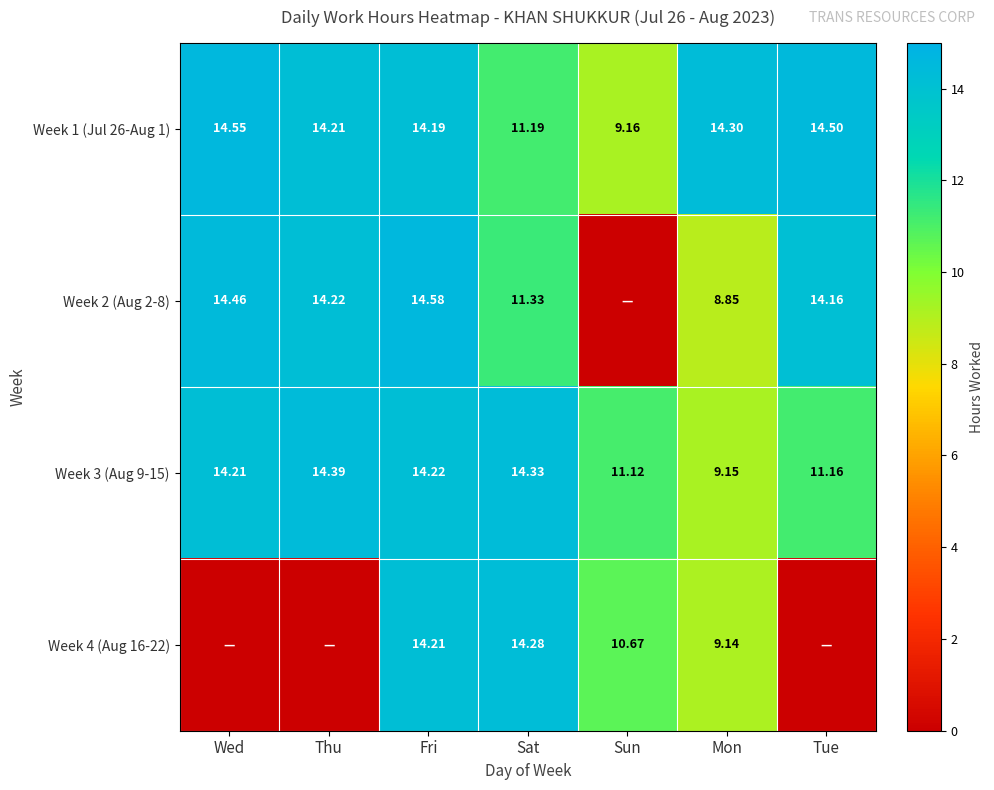

What value does the Week 3 (Aug 9-15) series have at Tue?

11.2